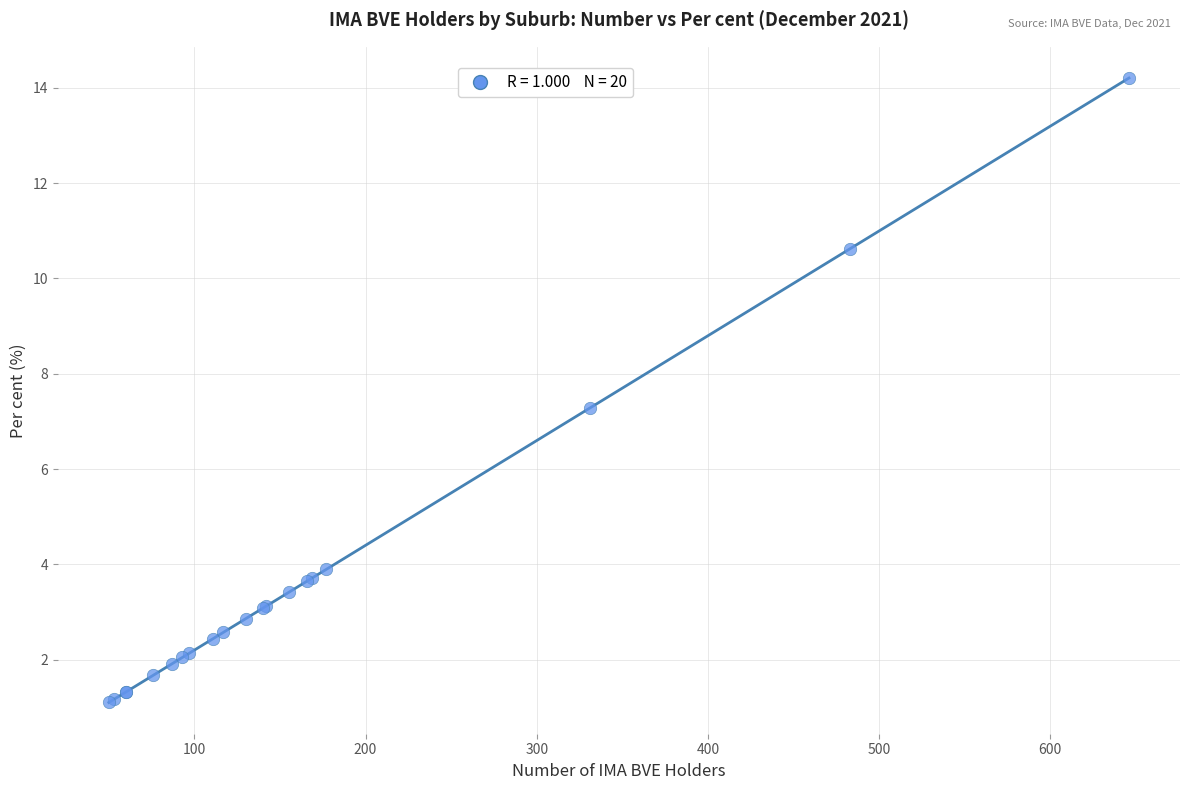

What Y value in the scatter plot is closest to 7?

7.3